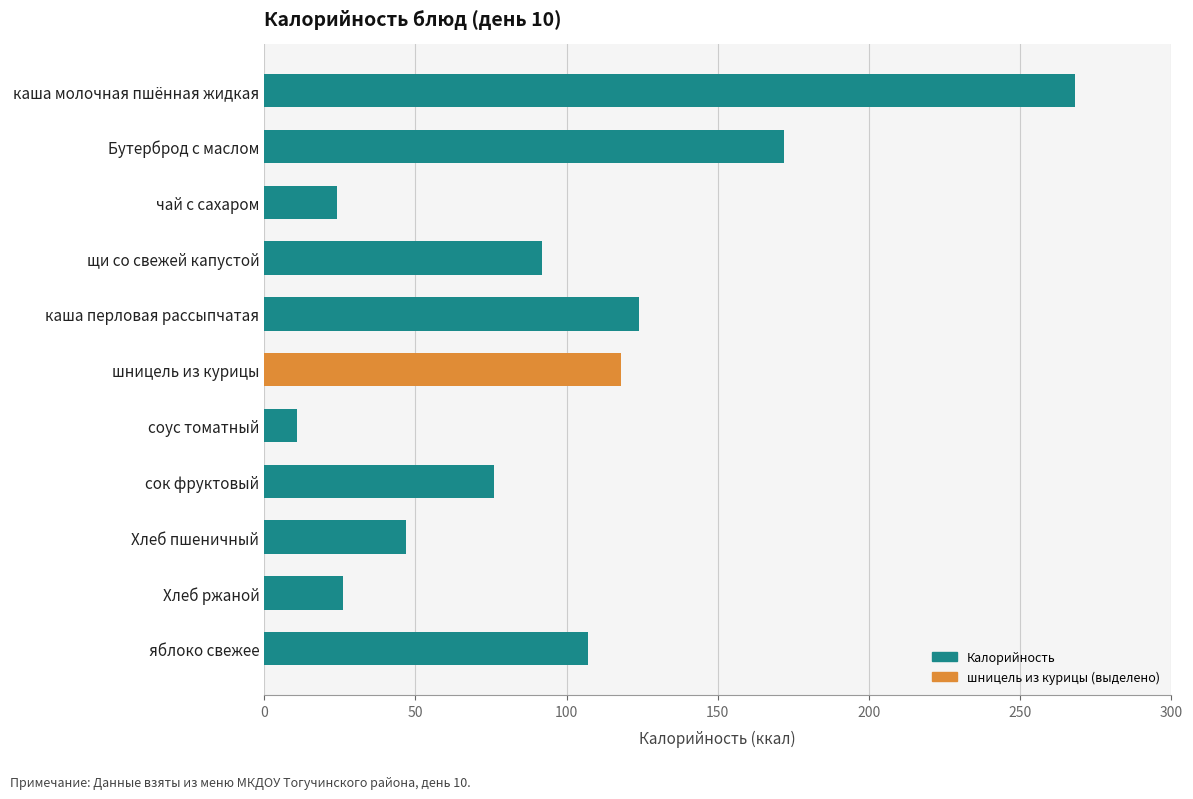

The value at Хлеб пшеничный is 47. True or false?

True